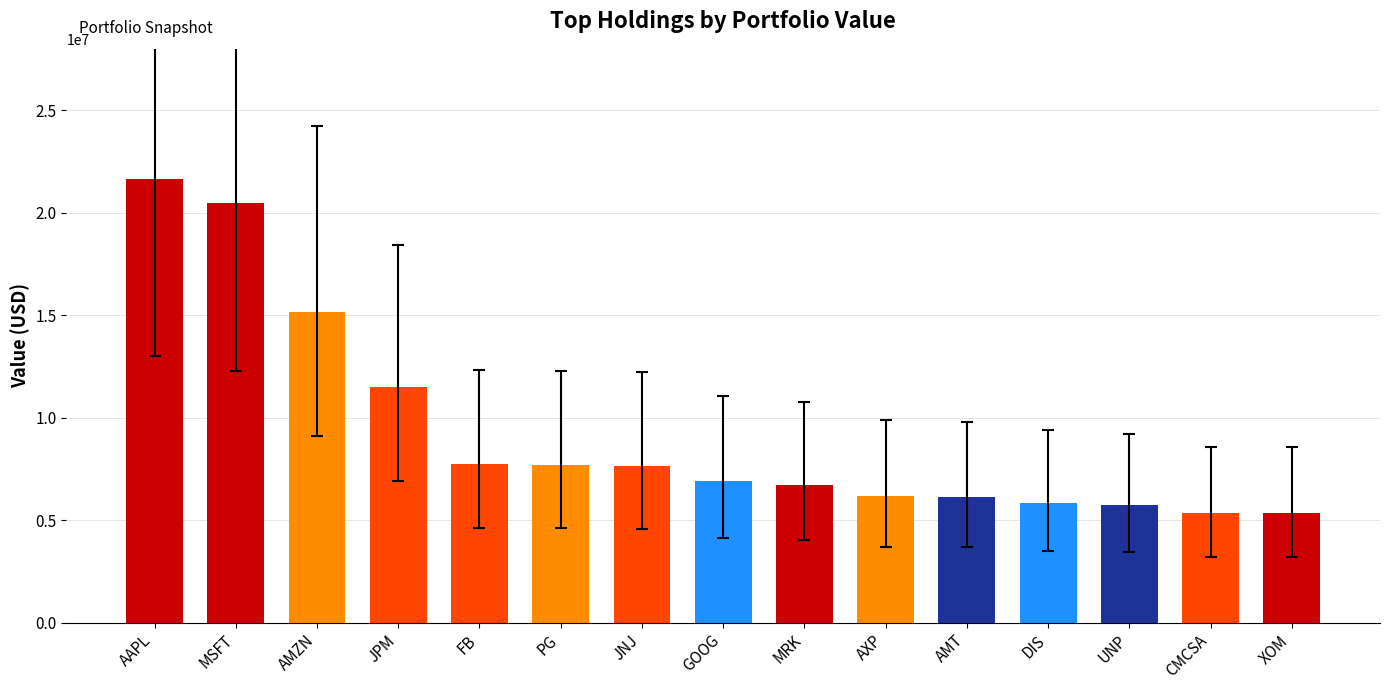

What position from the right is MSFT?

14